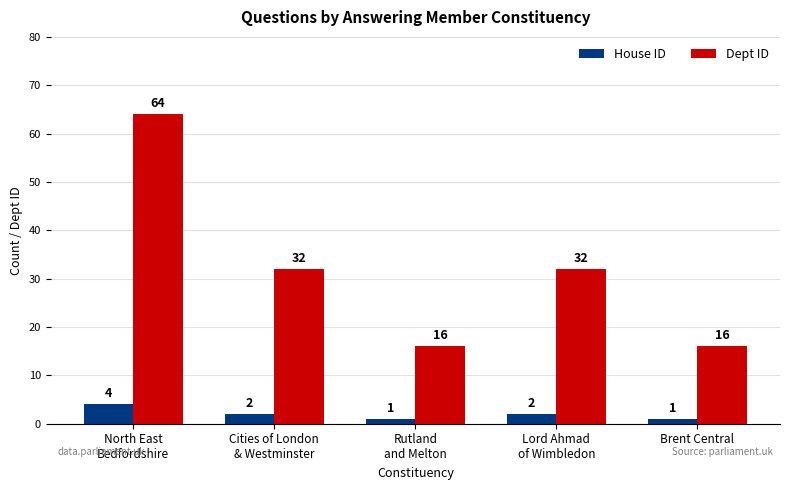

Which series has the largest range (max minus min)?

Dept ID